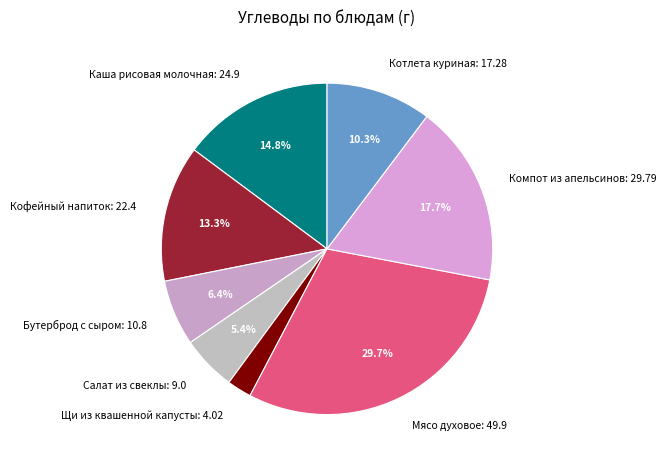

To the nearest percent, what is the average slice percentage?

12%